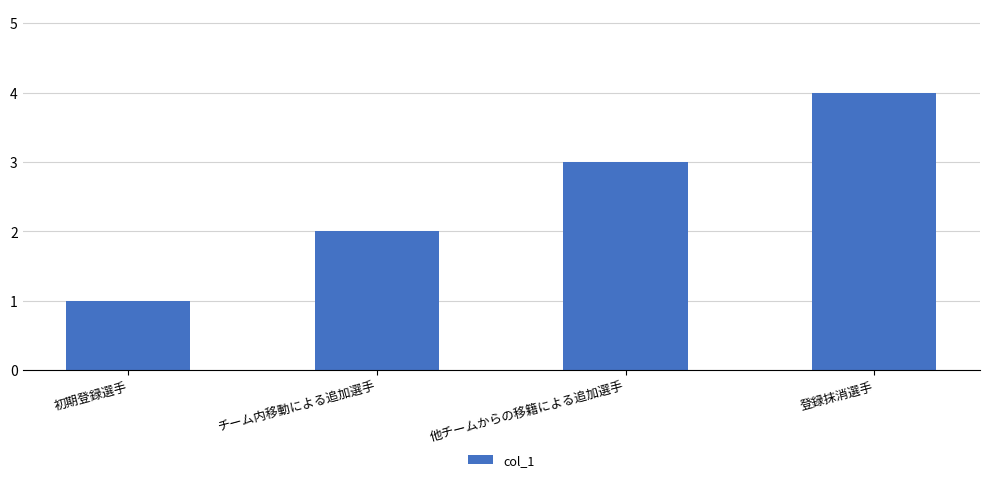

Rank the categories by value from lowest to highest.

初期登録選手, チーム内移動による追加選手, 他チームからの移籍による追加選手, 登録抹消選手